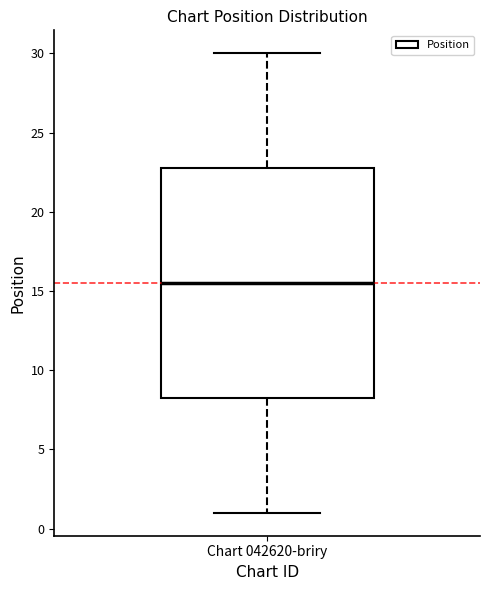

Where does the lower whisker of the box for Chart 042620-briry end on the y-axis? The values are not printed on the chart, so give them approximately, as read against the axis.

1.0